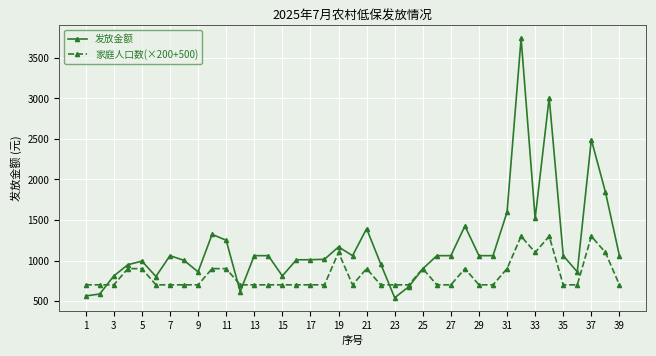

Which series has the widest spread of values?

发放金额